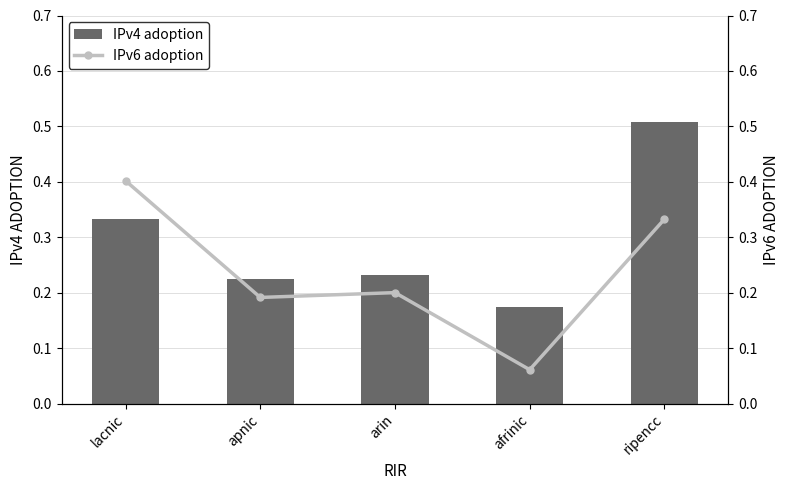

List the series in order of their peak value, highest first.

IPv4 adoption, IPv6 adoption